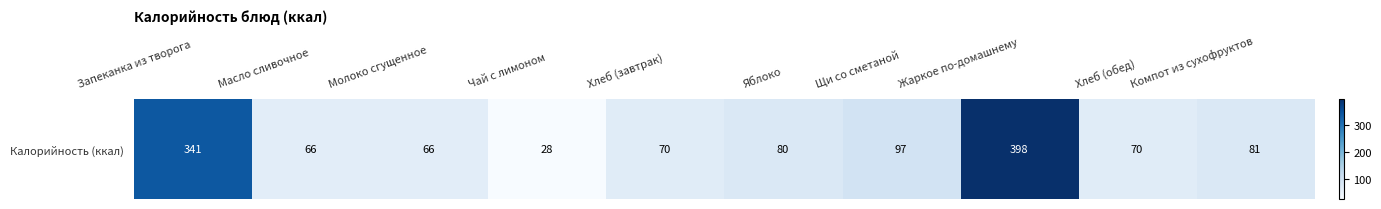

Reading right to left, transcribe all the data shown in this chart.

81.0	70.3	397.5	97.1	79.9	70.3	27.9	65.5	66.1	340.9